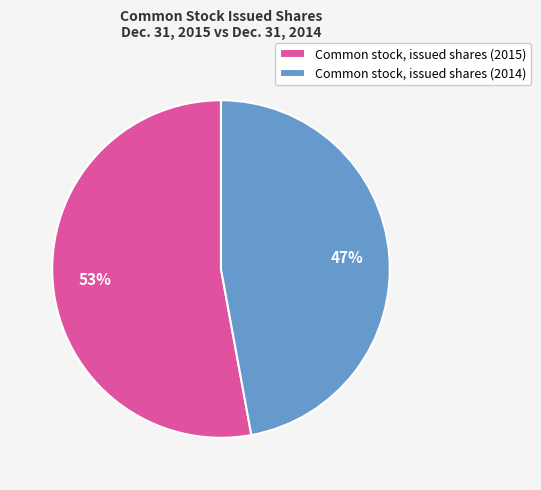

How many slices are in this pie chart?

2